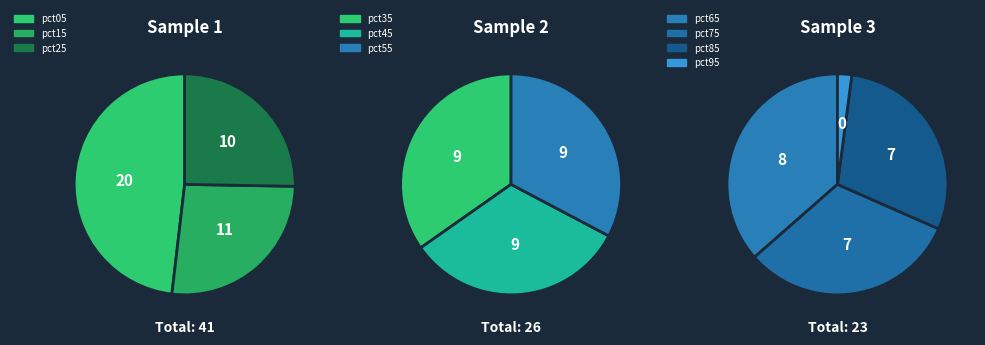

The pct95 slice represents 11% of the pie. True or false?

False